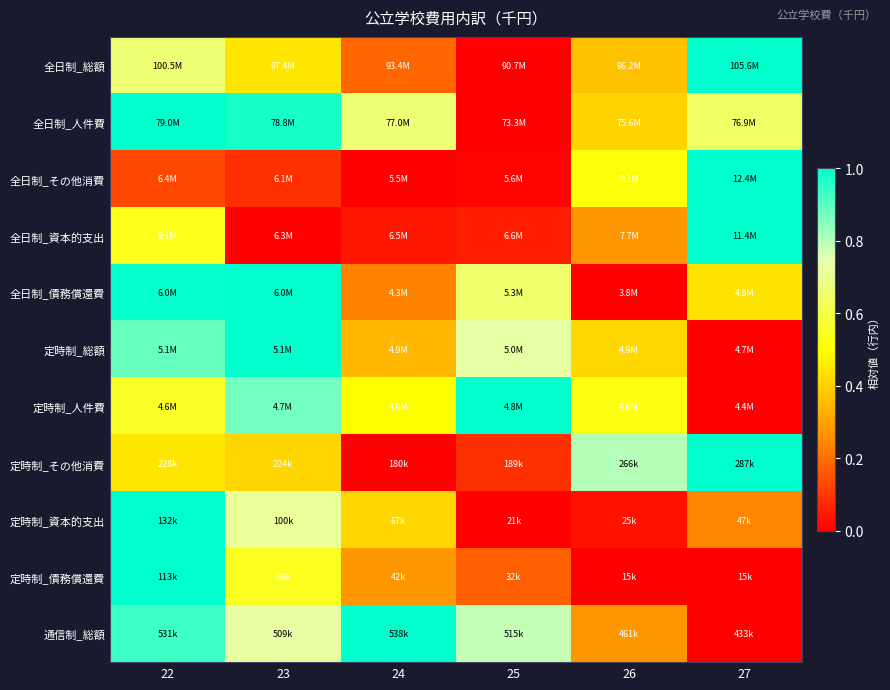

Between 26 and 27, which is larger?

27